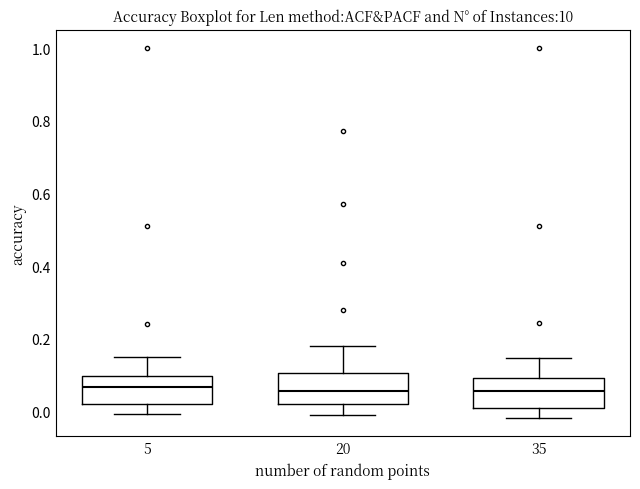

Reading left to right, read every box against the y-axis: the position of its median line, the range the box covers, and the ends of its whiskers. The values are not printed on the chart, so give them approximately, as read against the axis.

5: median 0.06, box 0.02 to 0.10, whiskers 0.00 to 0.14
20: median 0.06, box 0.02 to 0.10, whiskers 0.00 to 0.18
35: median 0.06, box 0.00 to 0.10, whiskers -0.02 to 0.14